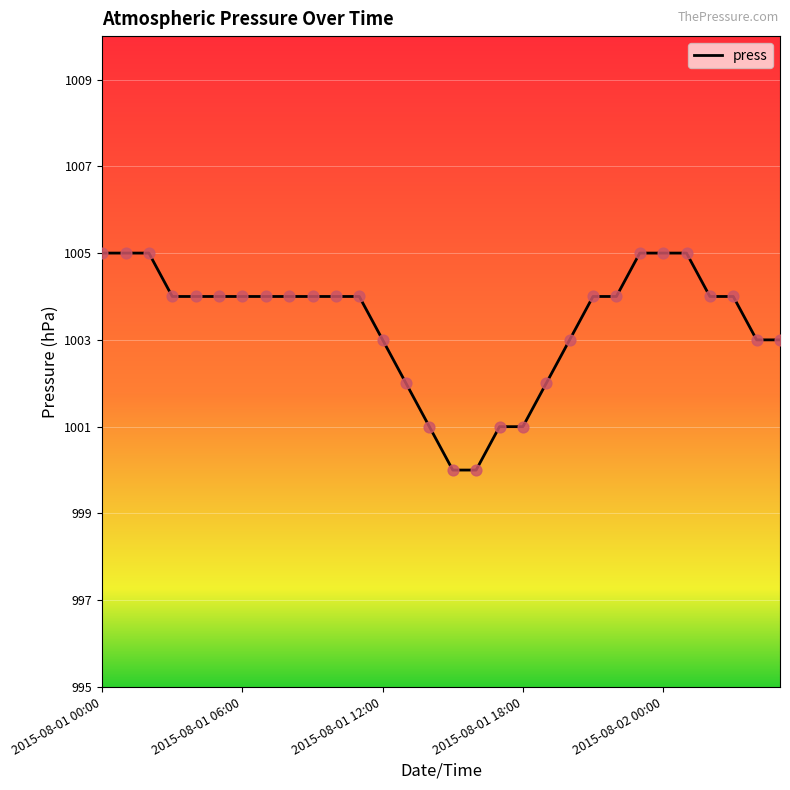

What is the smallest value displayed?

1000